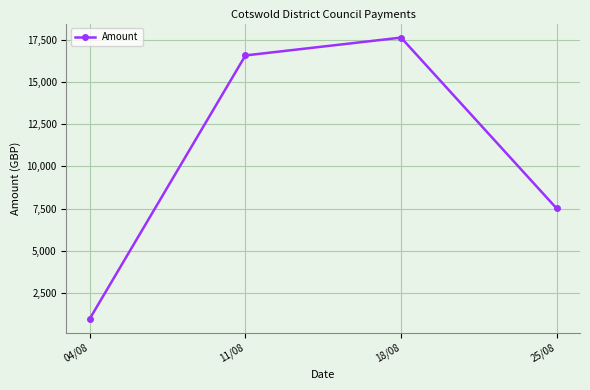

Which label corresponds to the smallest value in the chart?

04/08